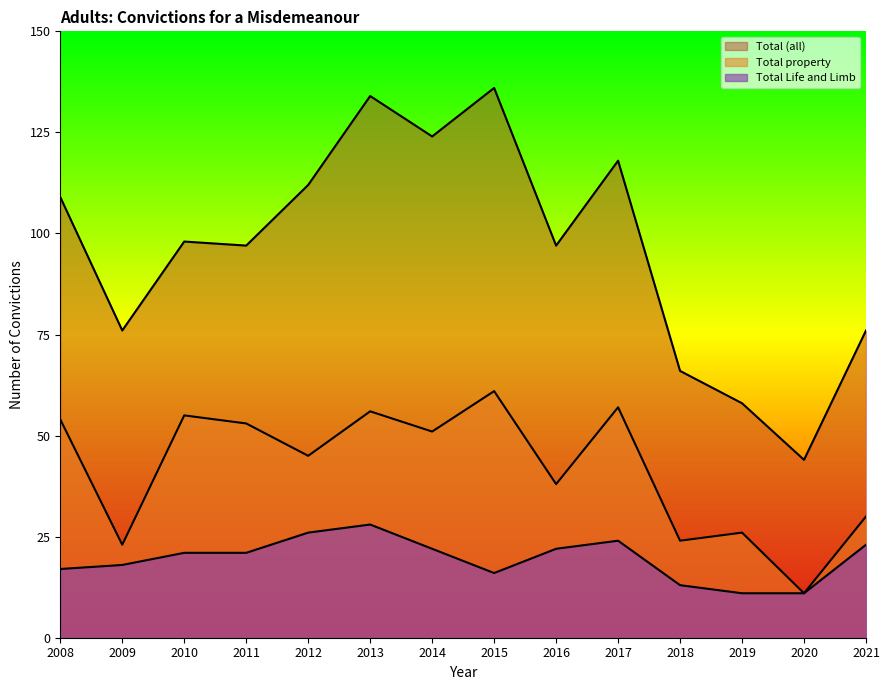

Which label corresponds to the smallest value in the chart?

2019